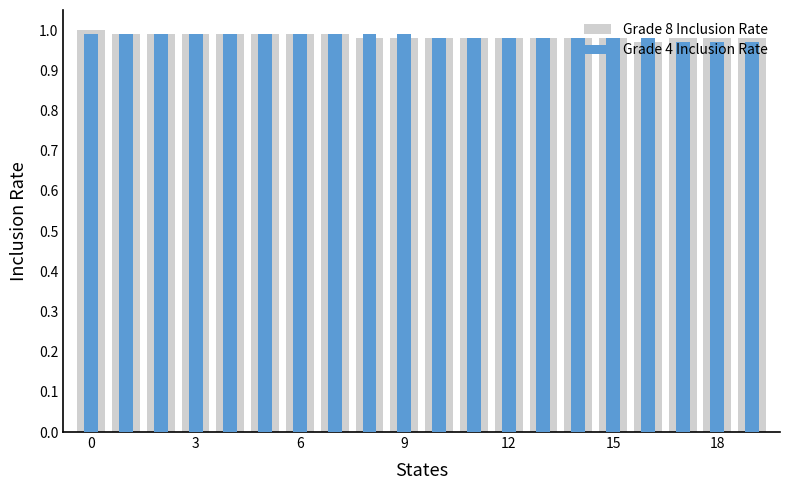

Which series has the largest range (max minus min)?

Grade 8 Inclusion Rate